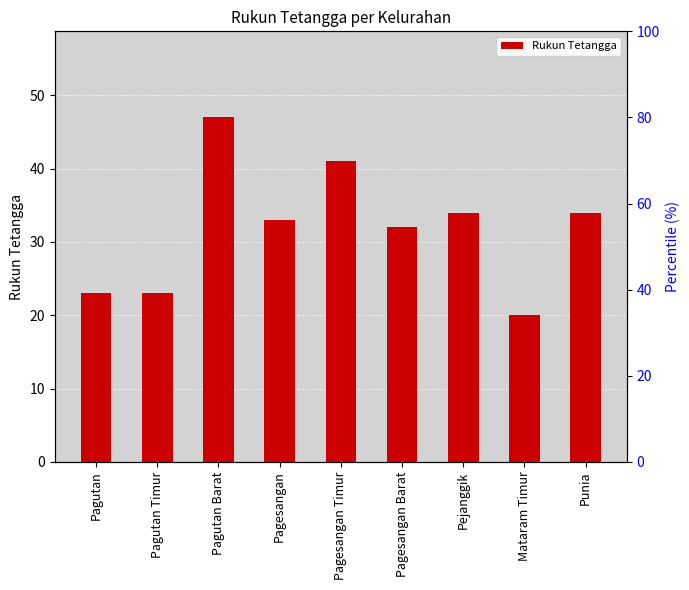

What is the minimum value shown in the chart?

20